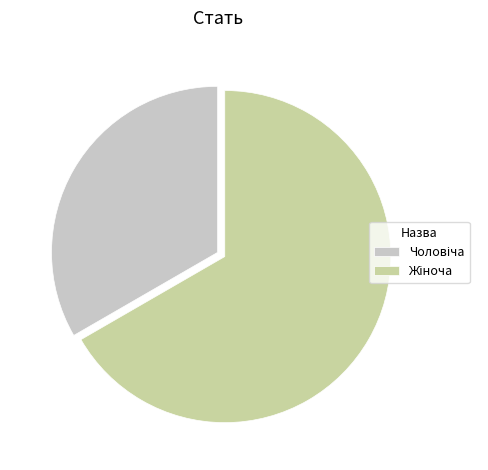

Is there a majority slice in this chart?

Yes